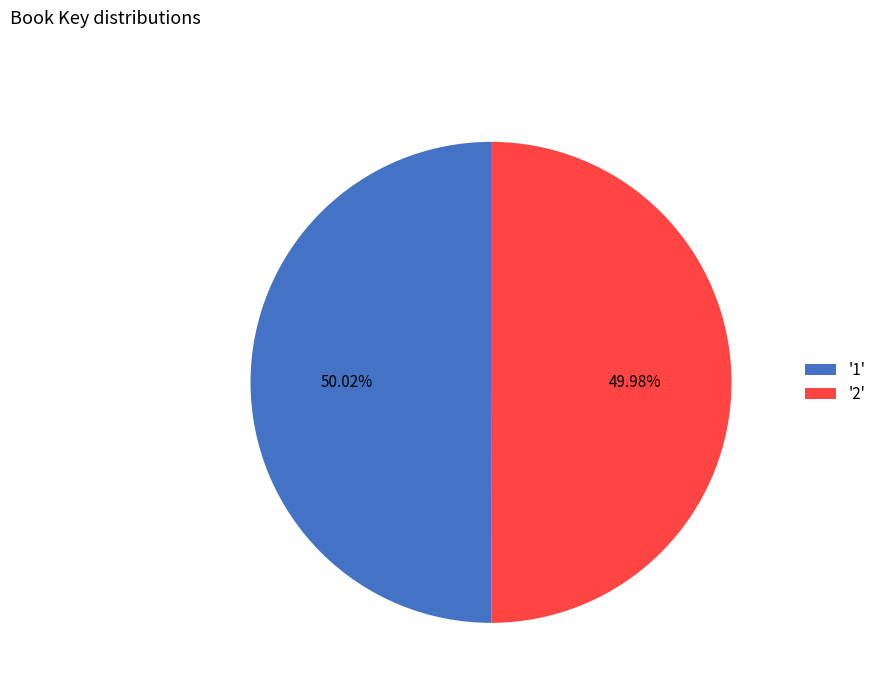

What is the ratio of the value at '2' to the value at '1'?

1.0